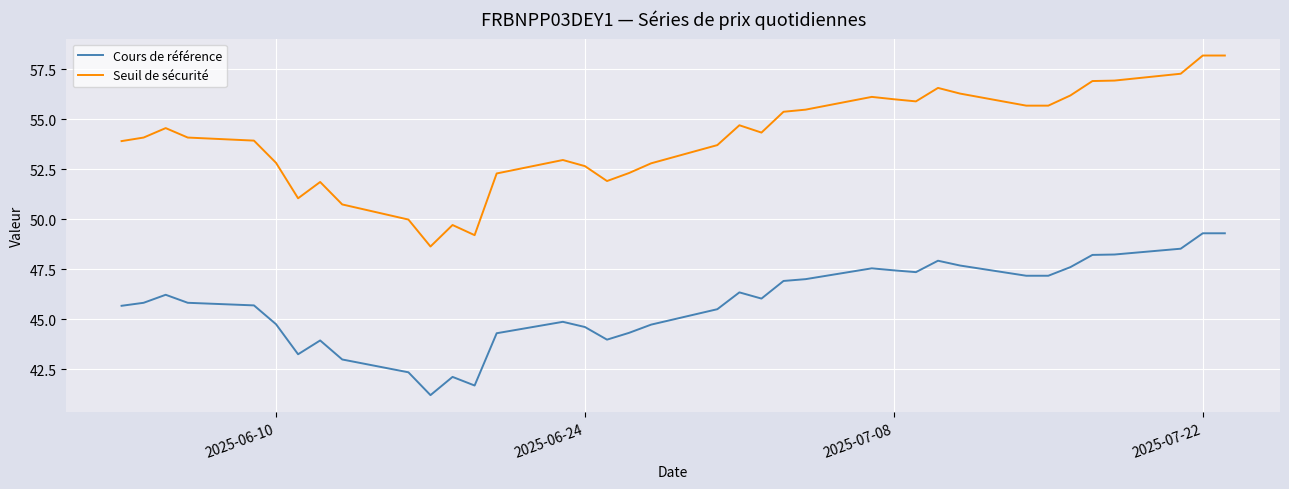

True or false: Cours de référence and Seuil de sécurité cross at least once.

False